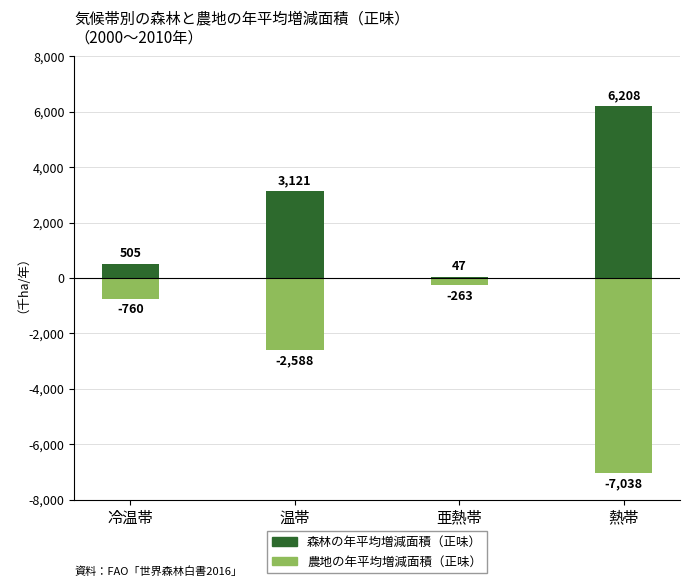

True or false: 森林の年平均増減面積（正味） has a value of 3121 at 温帯.

True